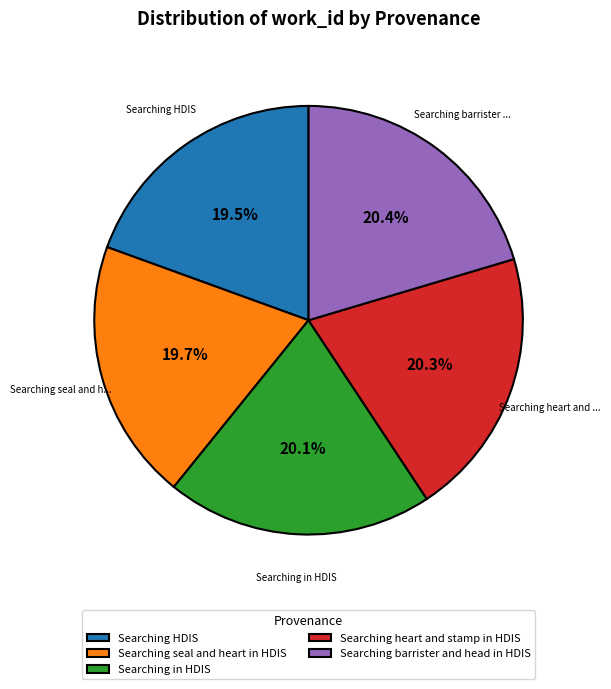

What portion of the pie excludes Searching heart and stamp in HDIS?

79.7%